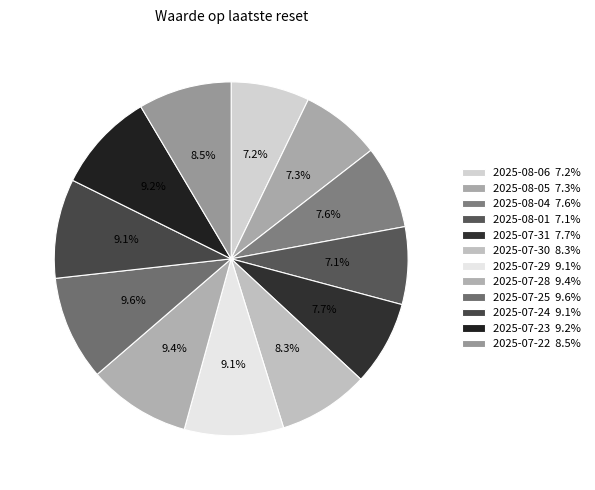

What percentage do 2025-07-28 and 2025-08-06 together represent?

16.6%